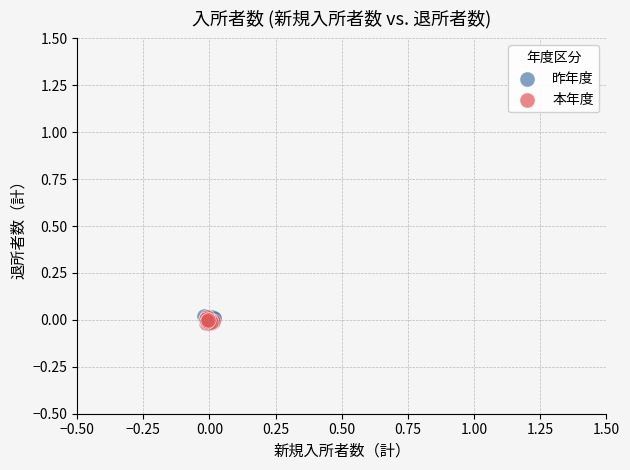

What are all the series names shown in the legend?

昨年度, 本年度